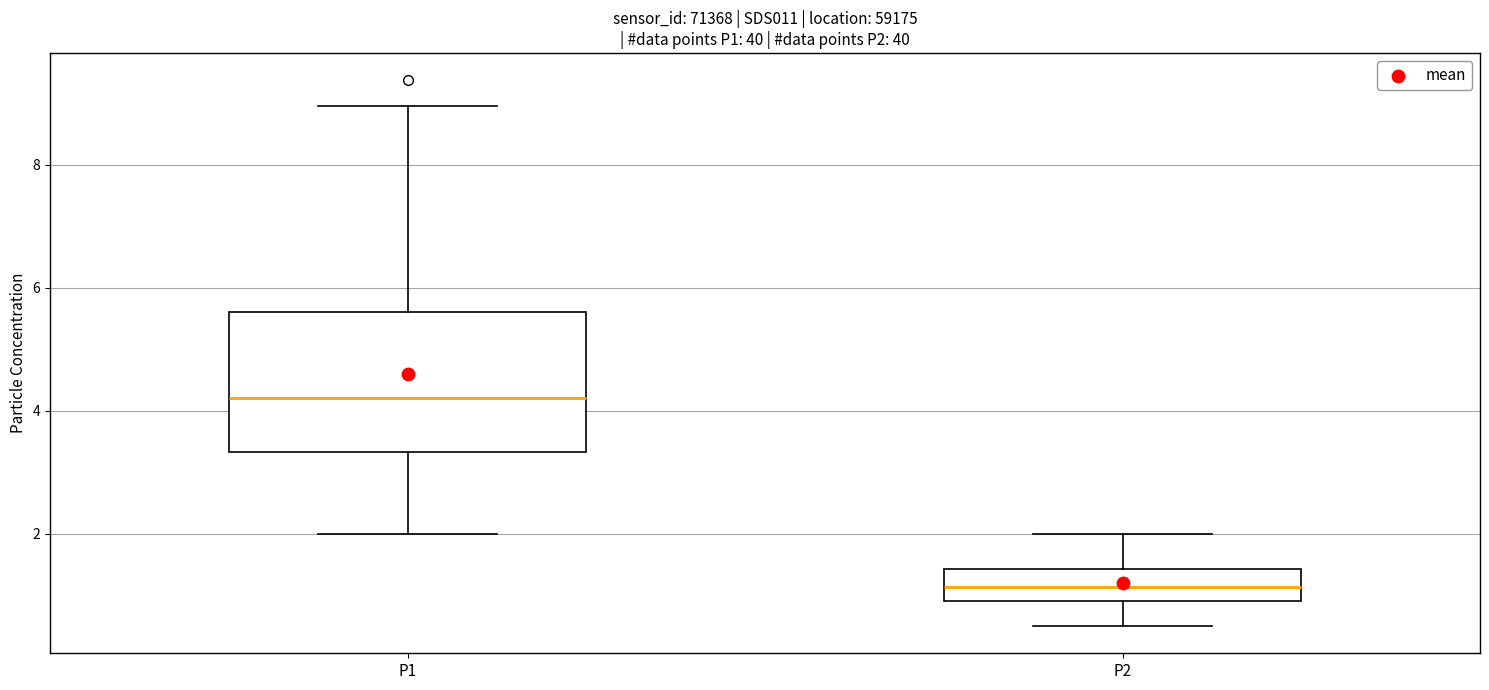

Reading left to right, read every box against the y-axis: the position of its median line, the range the box covers, and the ends of its whiskers. The values are not printed on the chart, so give them approximately, as read against the axis.

P1: median 4.2, box 3.4 to 5.6, whiskers 2.0 to 9.0
P2: median 1.2, box 1.0 to 1.4, whiskers 0.6 to 2.0